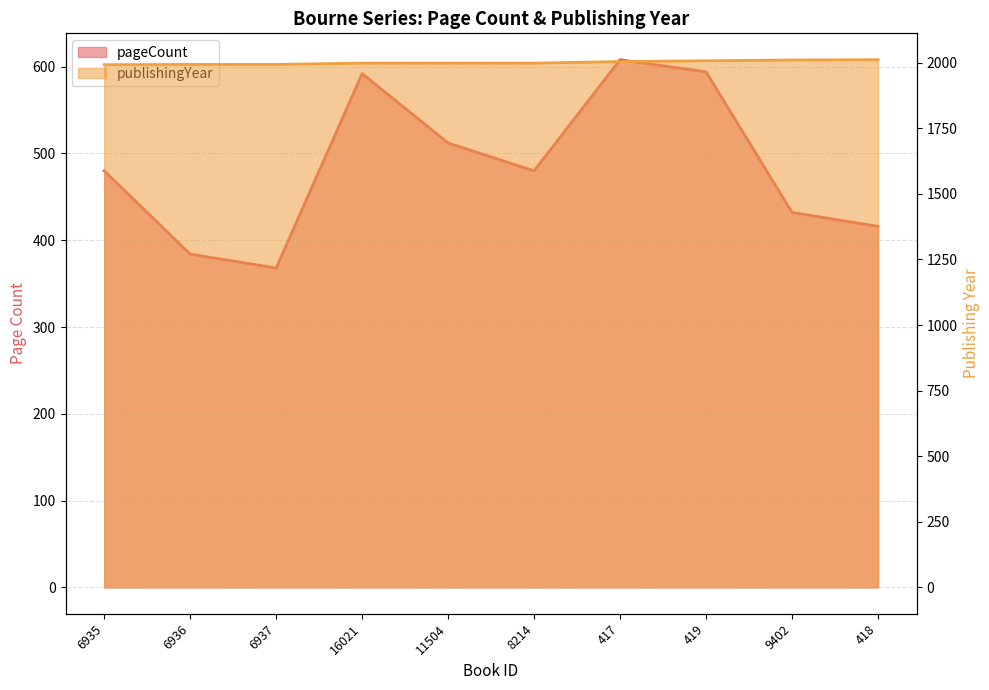

Rank the series by their maximum value, from lowest to highest.

pageCount, publishingYear